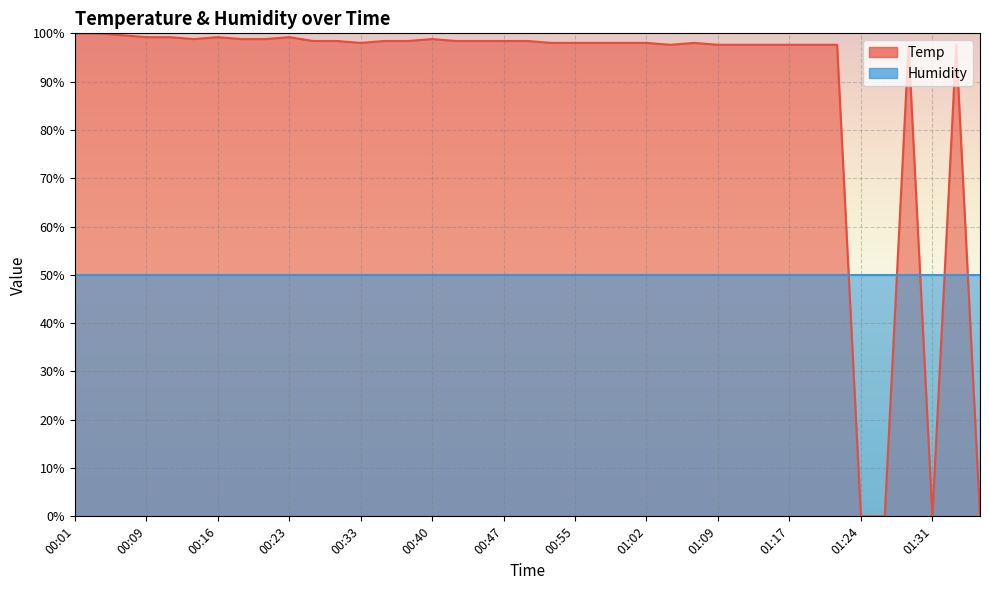

Reading left to right, extract all data points from this chart.

100.0	100.0	99.6	99.2	99.2	98.8	99.2	98.8	98.8	99.2	98.4	98.4	98.0	98.4	98.4	98.8	98.4	98.4	98.4	98.4	98.0	98.0	98.0	98.0	98.0	97.6	98.0	97.6	97.6	97.6	97.6	97.6	97.6	0.0	0.0	97.6	0.0	97.6	0.0